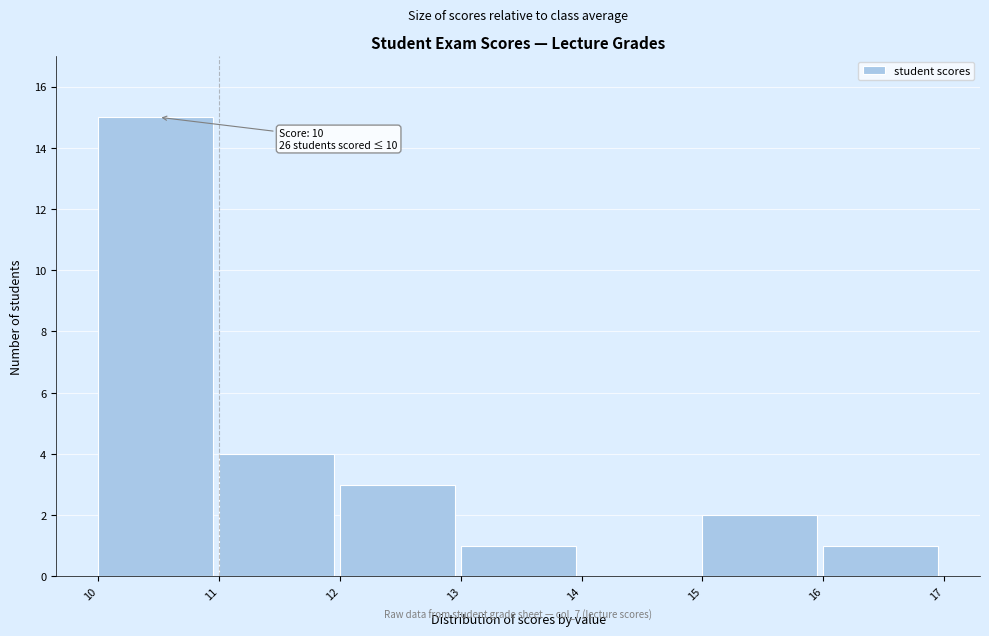

Over which range of the x-axis is the bar tallest?

10 to 11